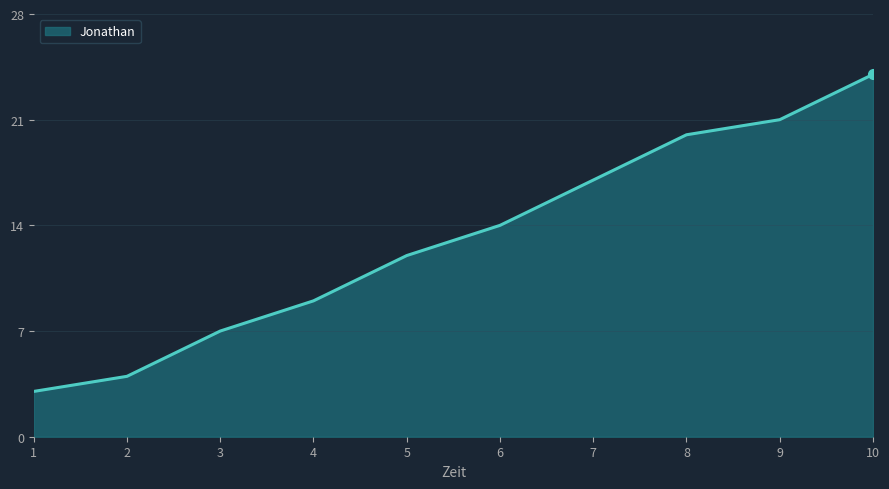

True or false: the data has more than 2 interior local peaks.

False